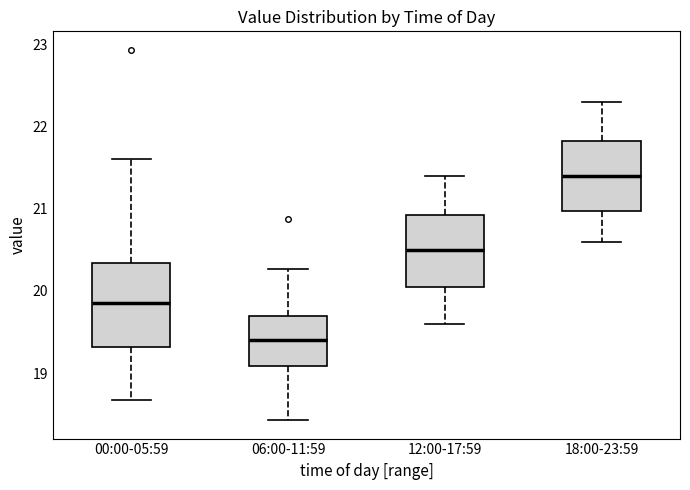

Comparing the boxes themselves (not the whiskers), which one is the tallest?

00:00-05:59